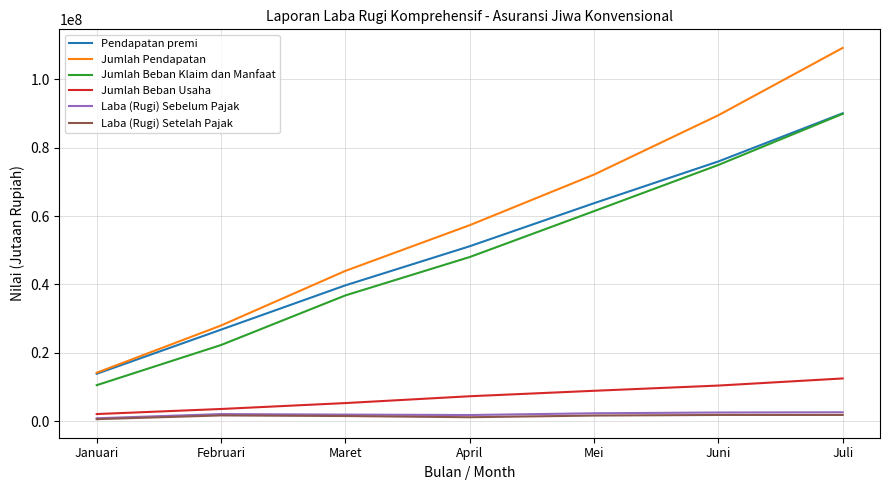

Rank the categories by Jumlah Pendapatan value from highest to lowest.

Juli, Juni, Mei, April, Maret, Februari, Januari